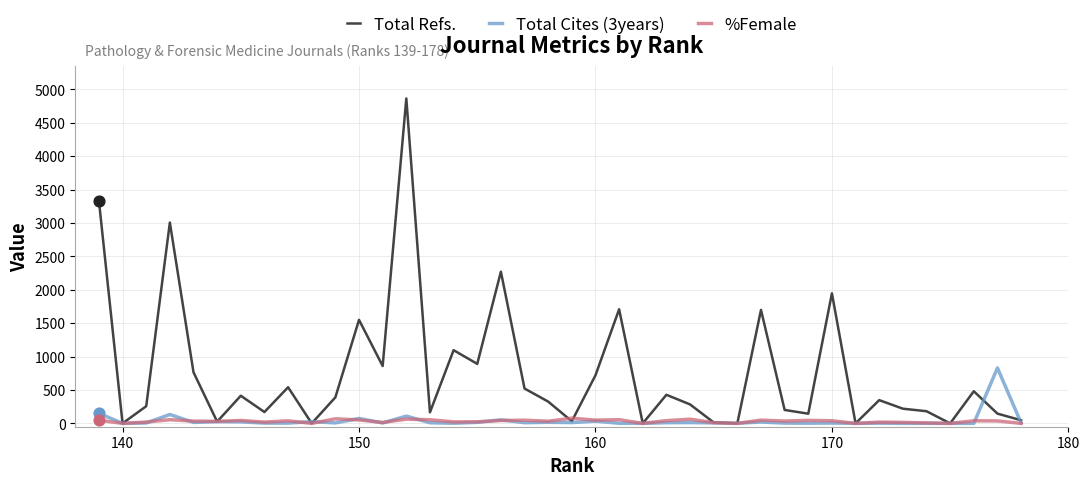

Which series has the largest Y range (max minus min)?

Total Refs.